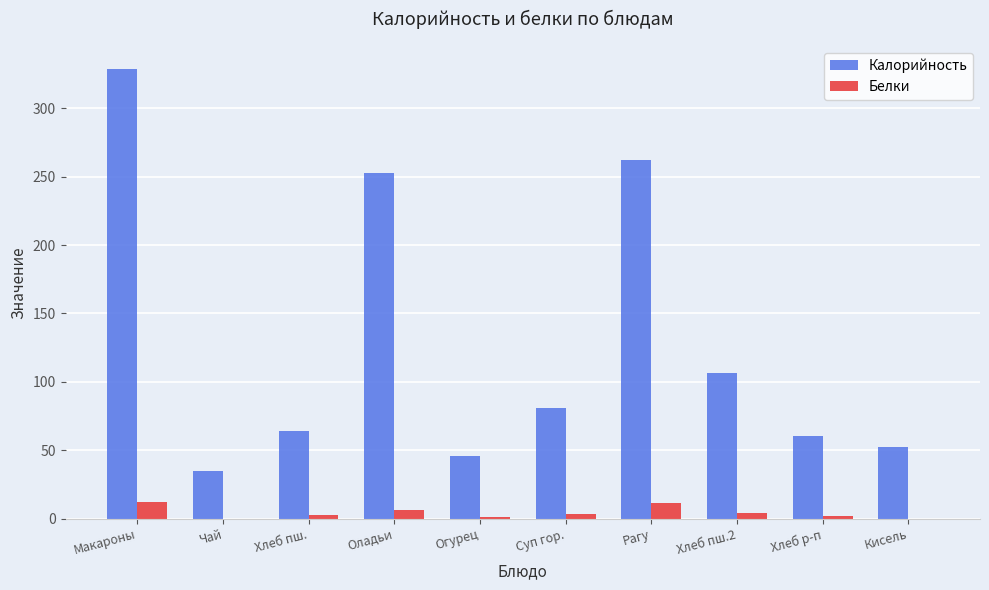

Where does the Калорийность series first go above 80?

Макароны